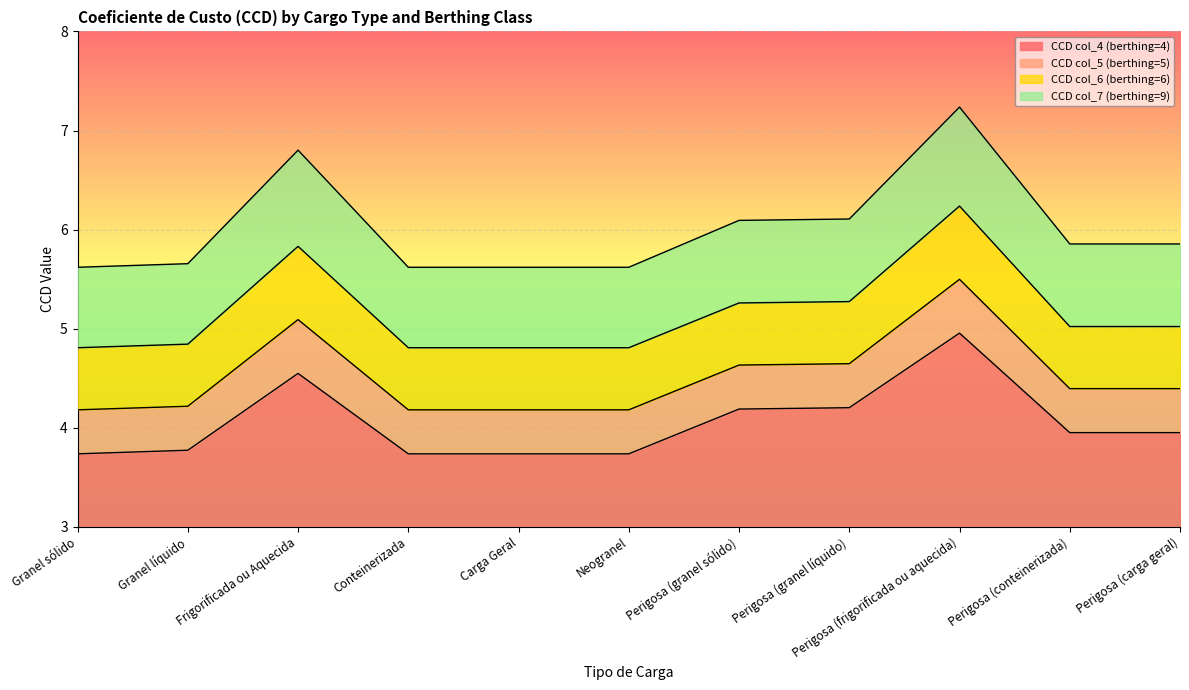

What is the maximum value for CCD col_5 (berthing=5)?

5.5